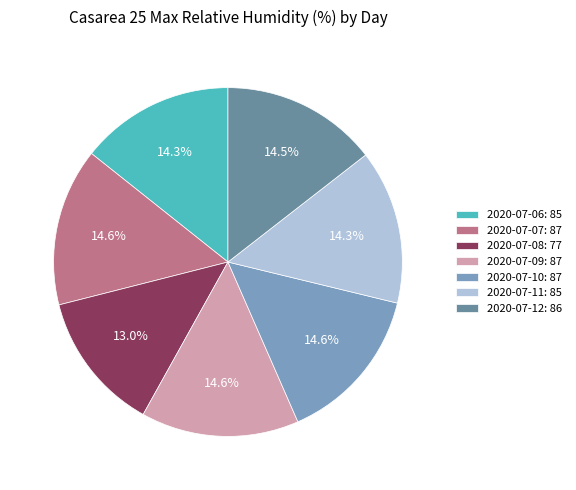

What percentage is the 2020-07-10 slice, to the nearest percent?

15%